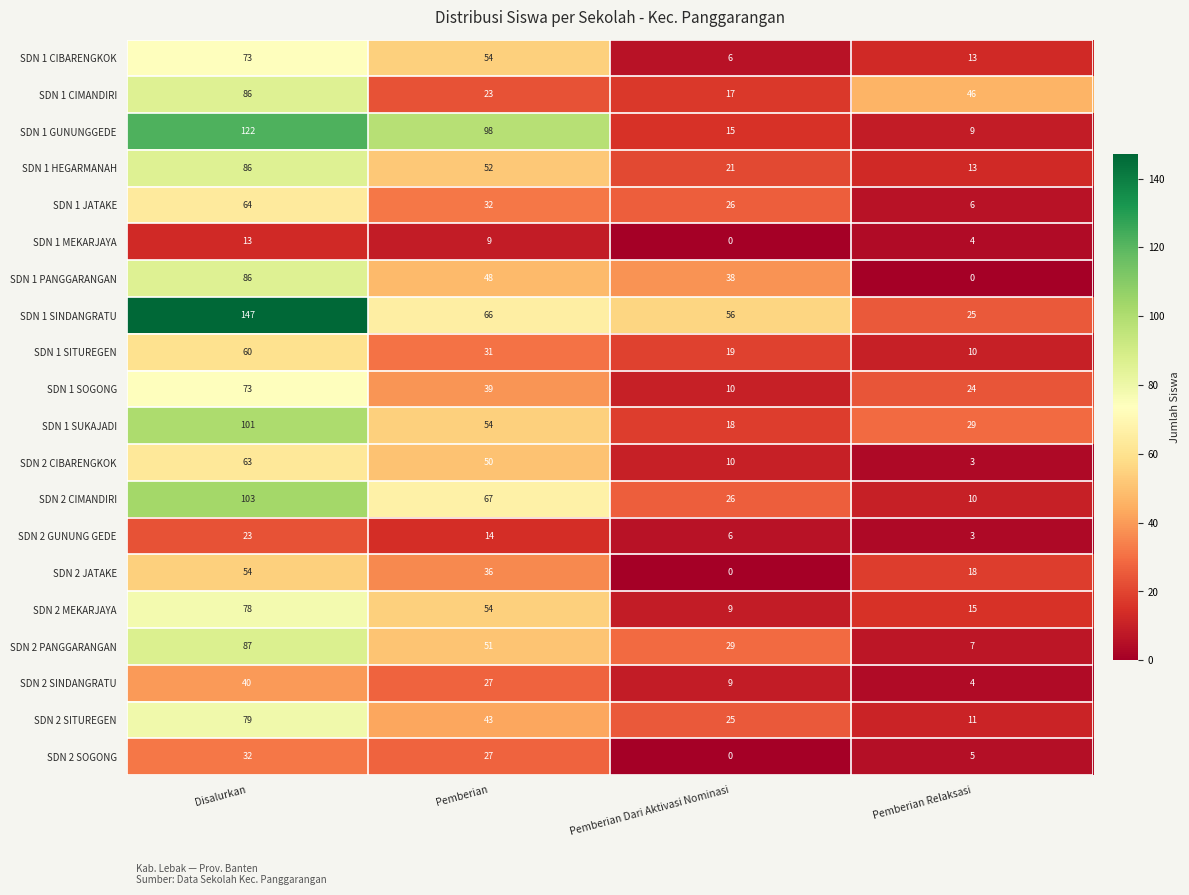

At which label does SDN 2 SITUREGEN first exceed 43?

Disalurkan